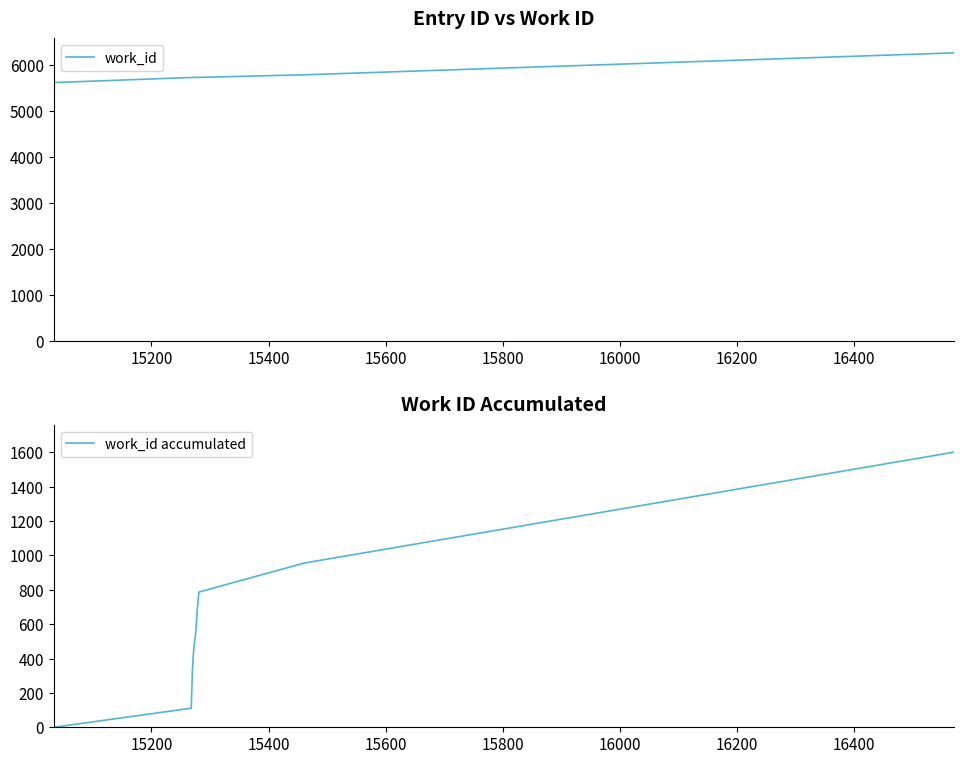

Reading right to left, list all the values displayed in this chart.

work_id: 6264	5787	5732	5730	5732	5730	5730	5730	5729	5618
work_id accumulated: 1602	956	787	673	561	447	335	223	111	0